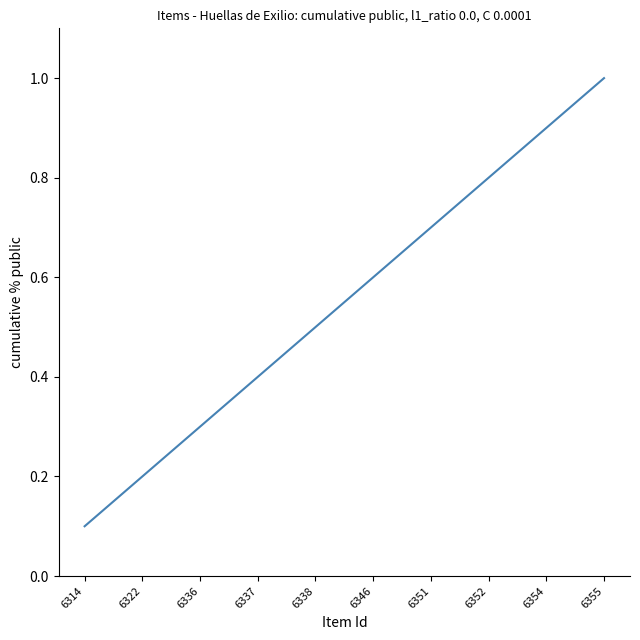

What is the difference between the maximum and minimum values?

0.9